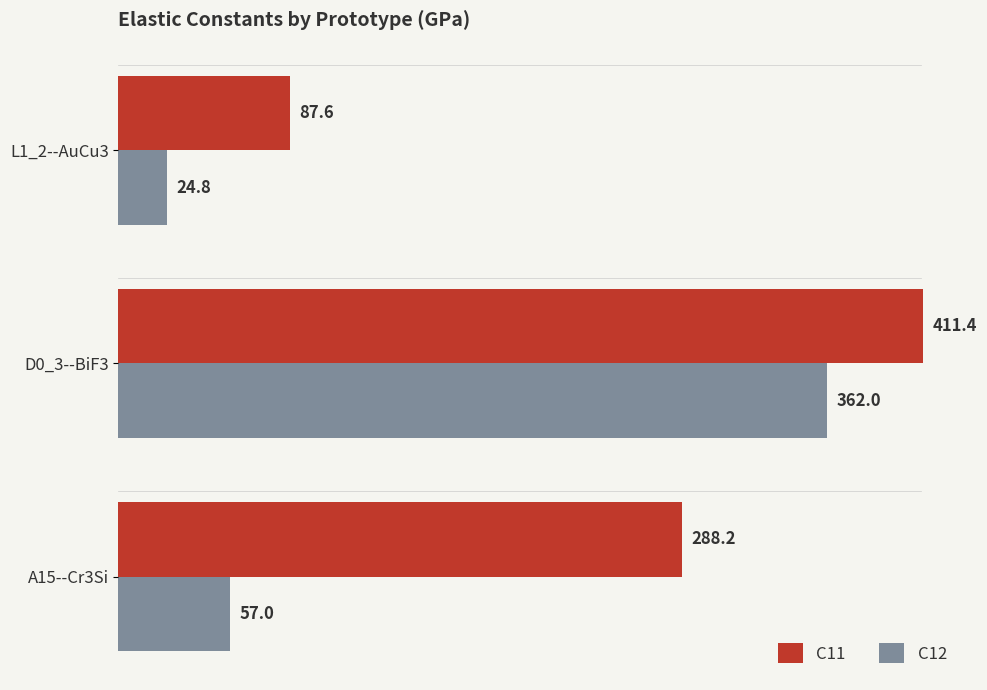

Is it true that C12 equals 24.8 at L1_2--AuCu3?

True